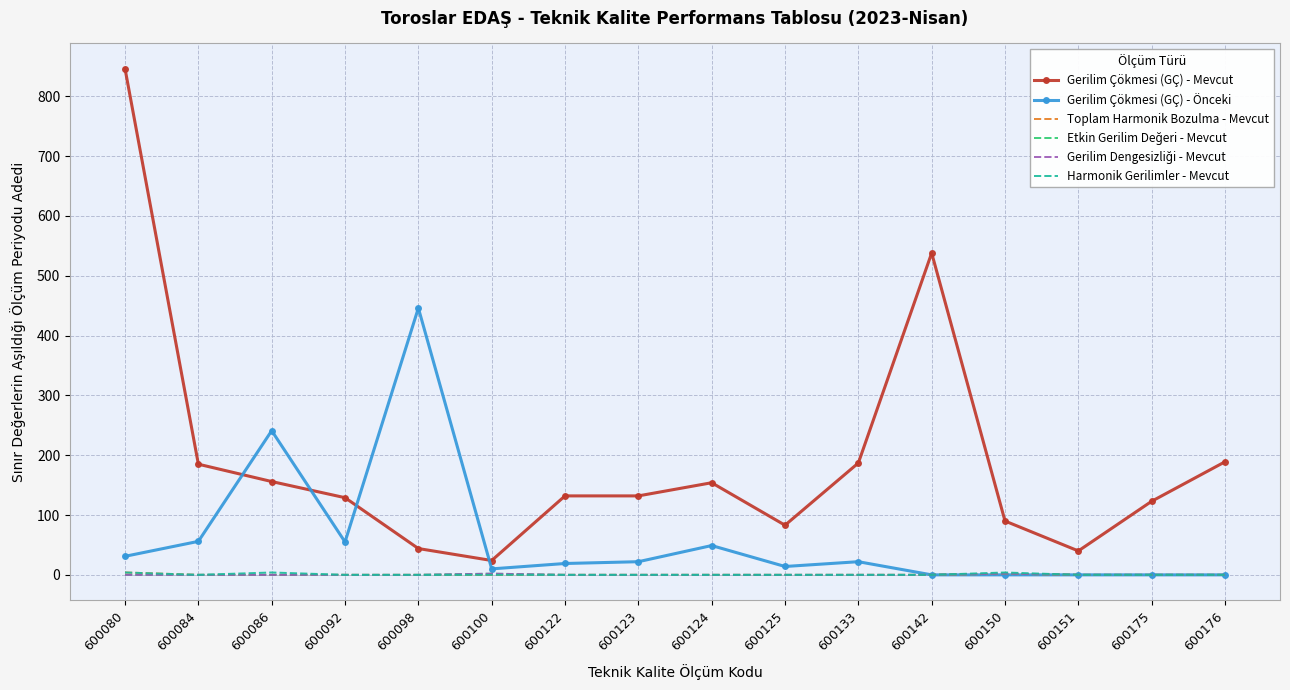

True or false: Gerilim Çökmesi (GÇ) - Önceki and Gerilim Dengesizliği - Mevcut cross at least once.

False